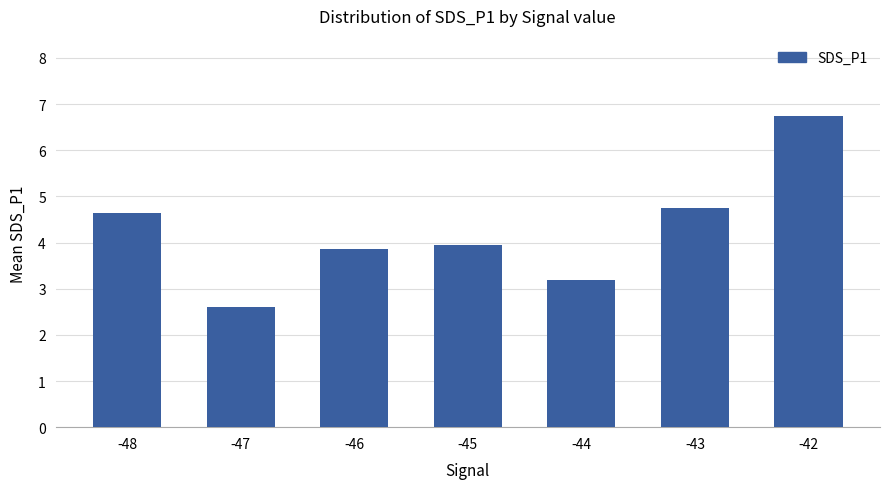

Reading left to right, transcribe all the data shown in this chart.

4.6	2.6	3.9	3.9	3.2	4.8	6.7